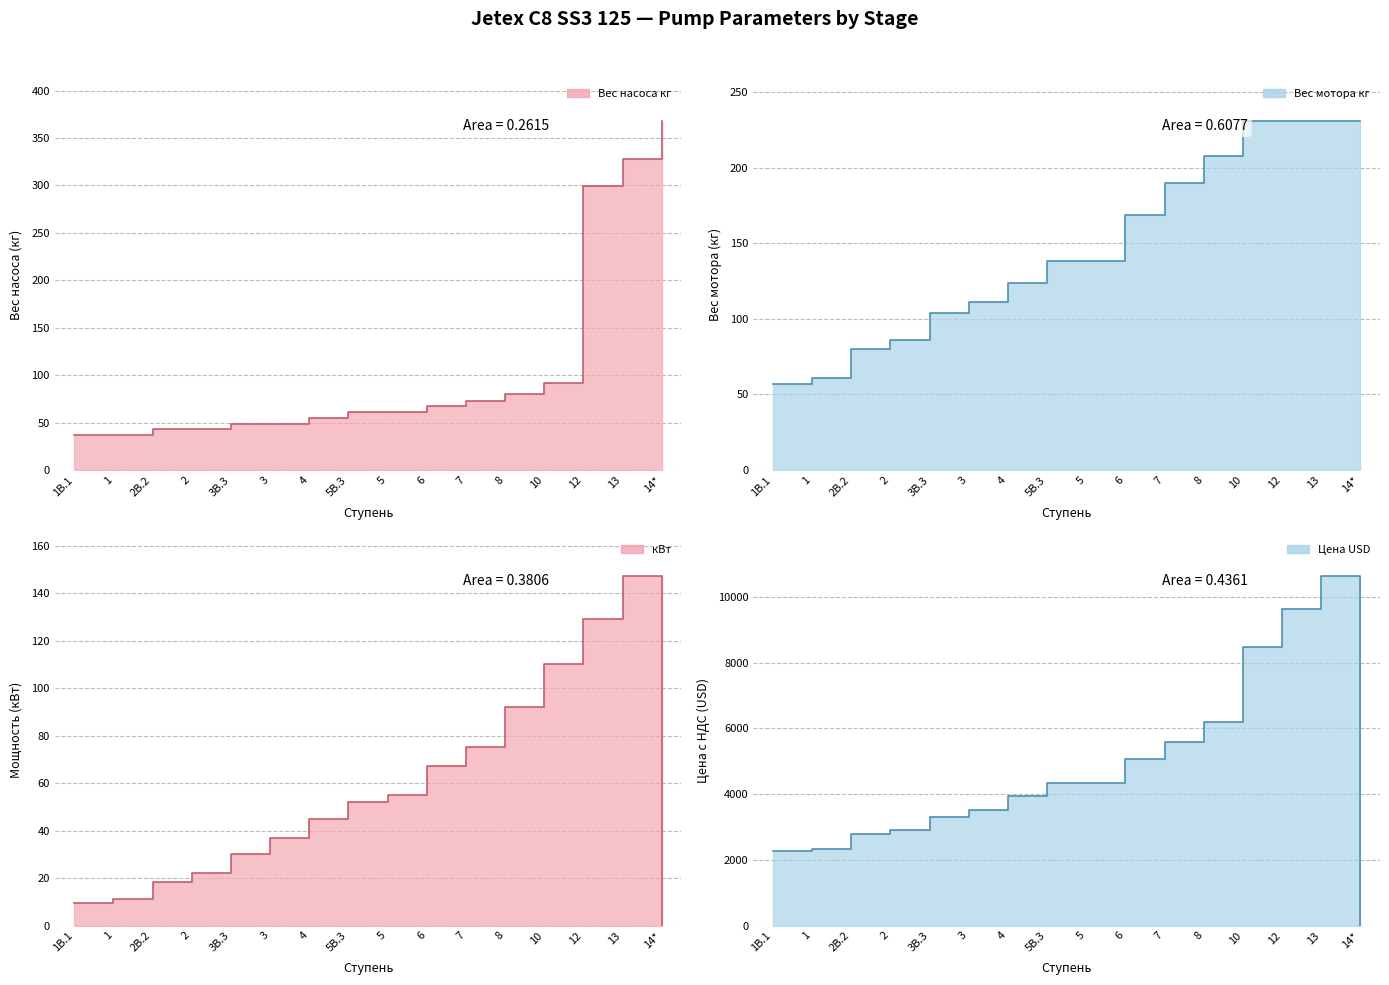

How many values in the Вес насоса кг line series exceed 61?

7